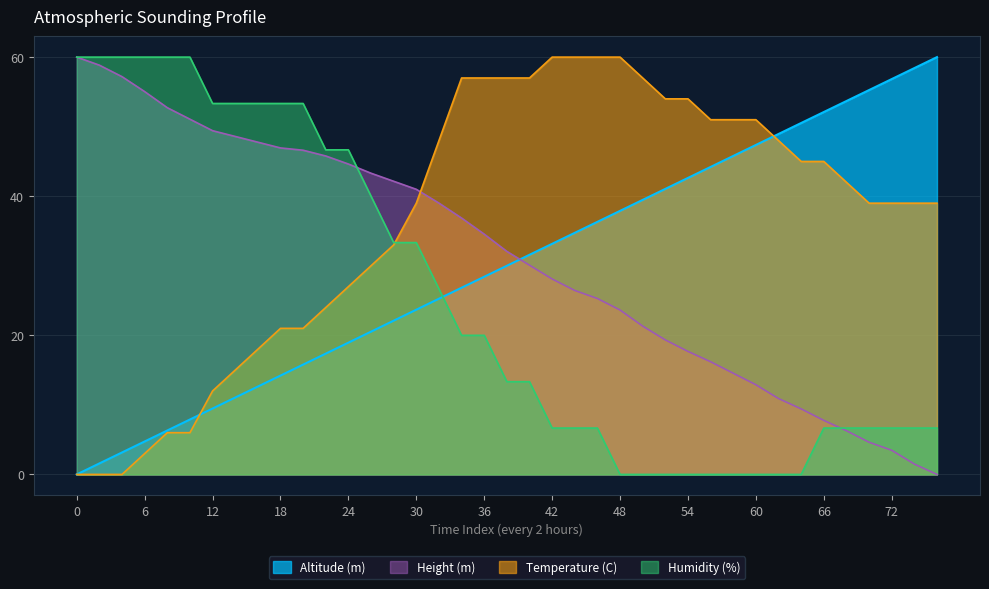

At which category is the sum across all series the highest?

34